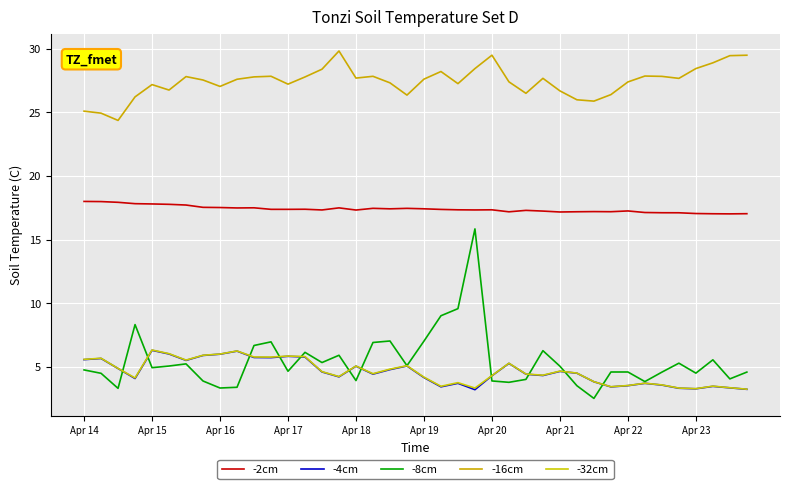

Does the chart have visible grid lines?

Yes